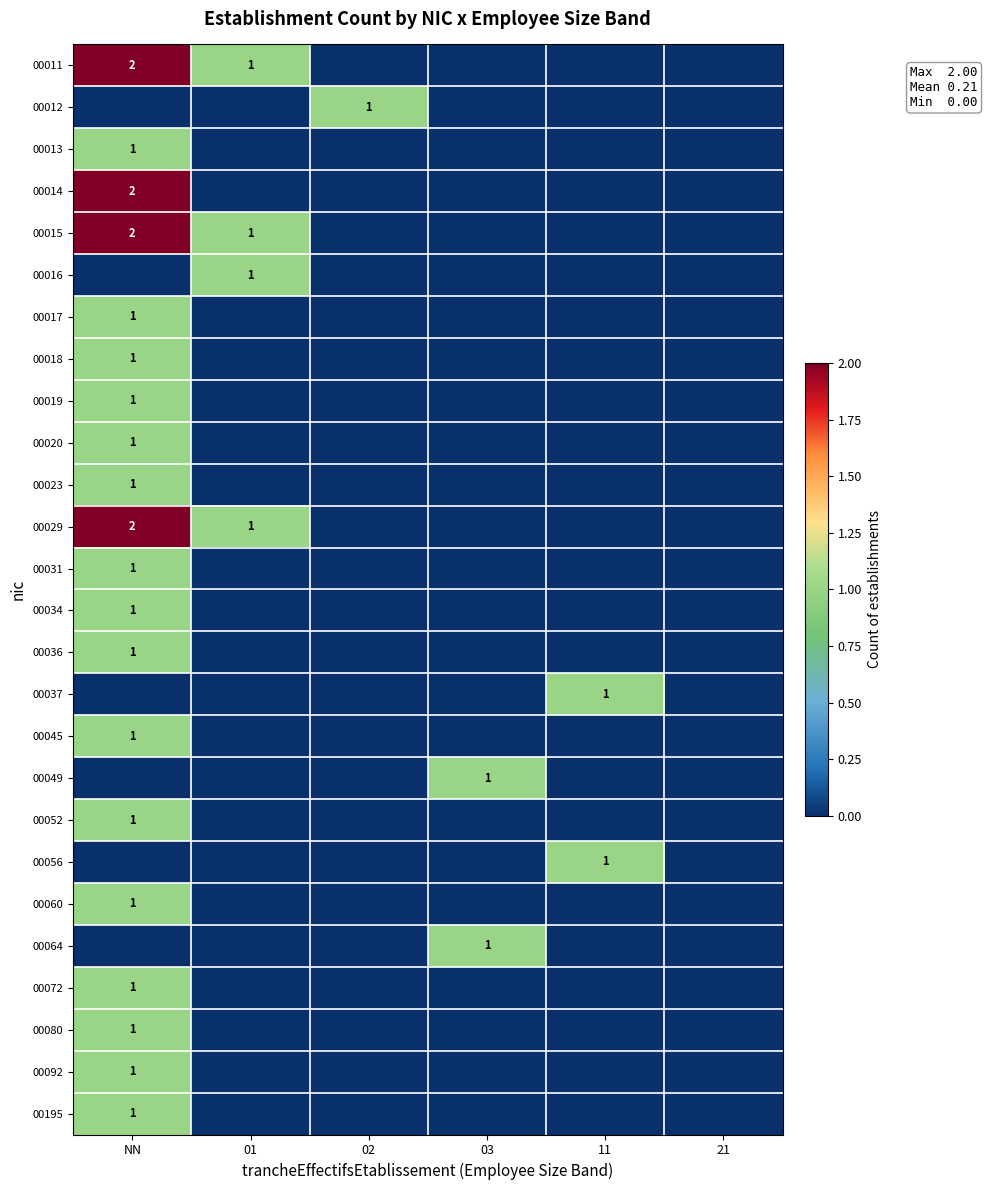

Between 03 and NN, which is larger?

NN